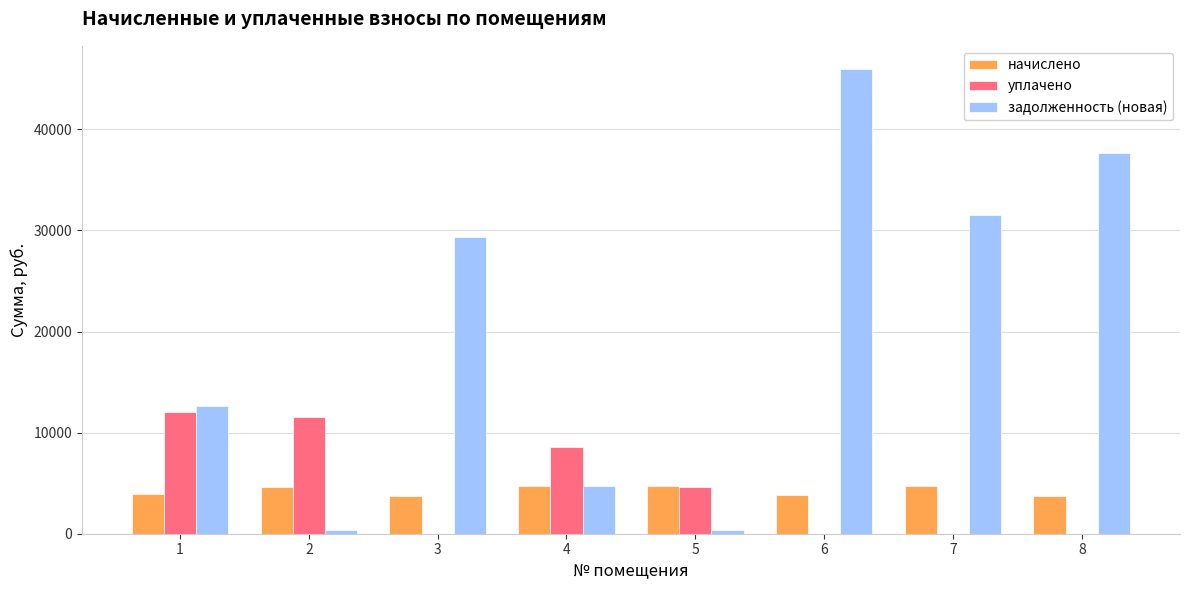

Which series changed the most between 1 and 4?

задолженность (новая)